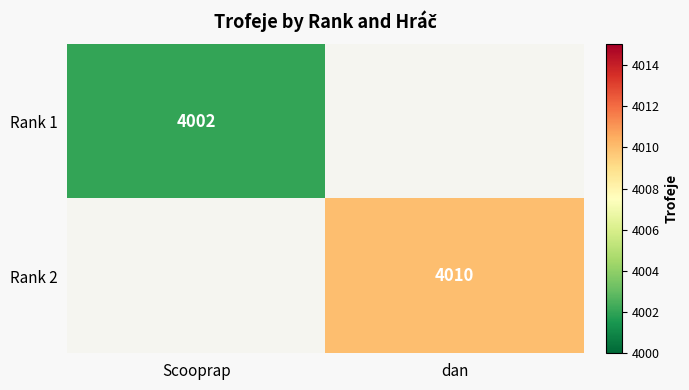

Is it true that Rank 1 equals 4002 at Scooprap?

True